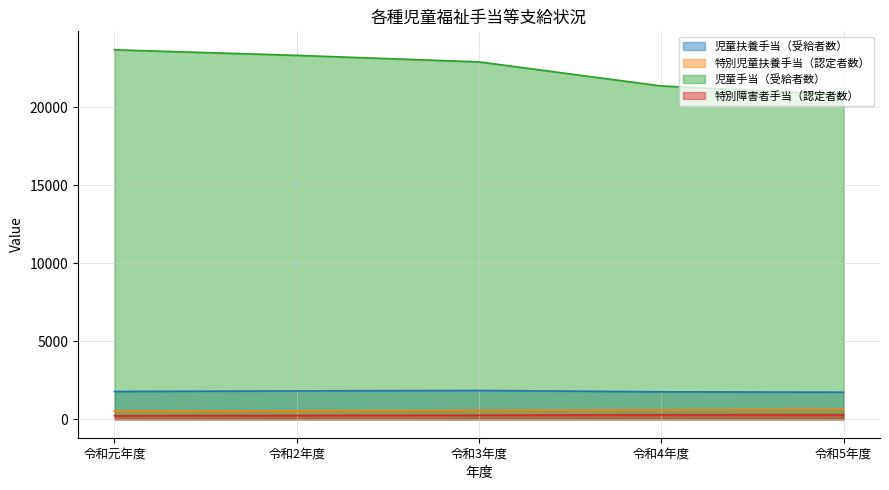

What is the greatest value displayed?

23671